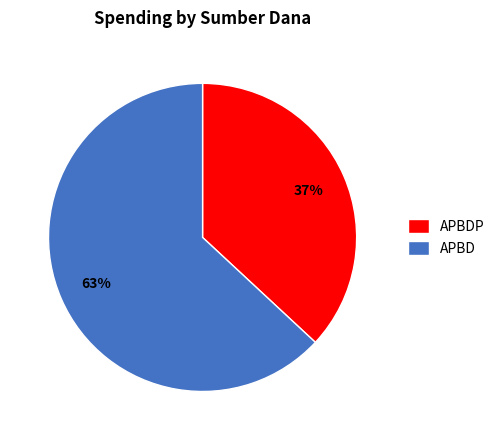

The APBD slice represents 58% of the pie. True or false?

False